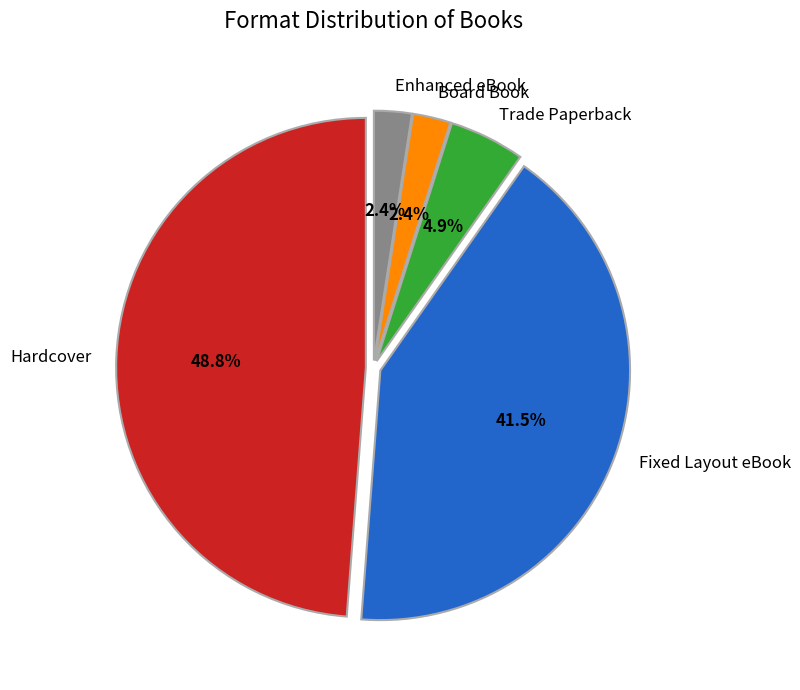

To the nearest percent, what percentage of the pie is Trade Paperback?

5%